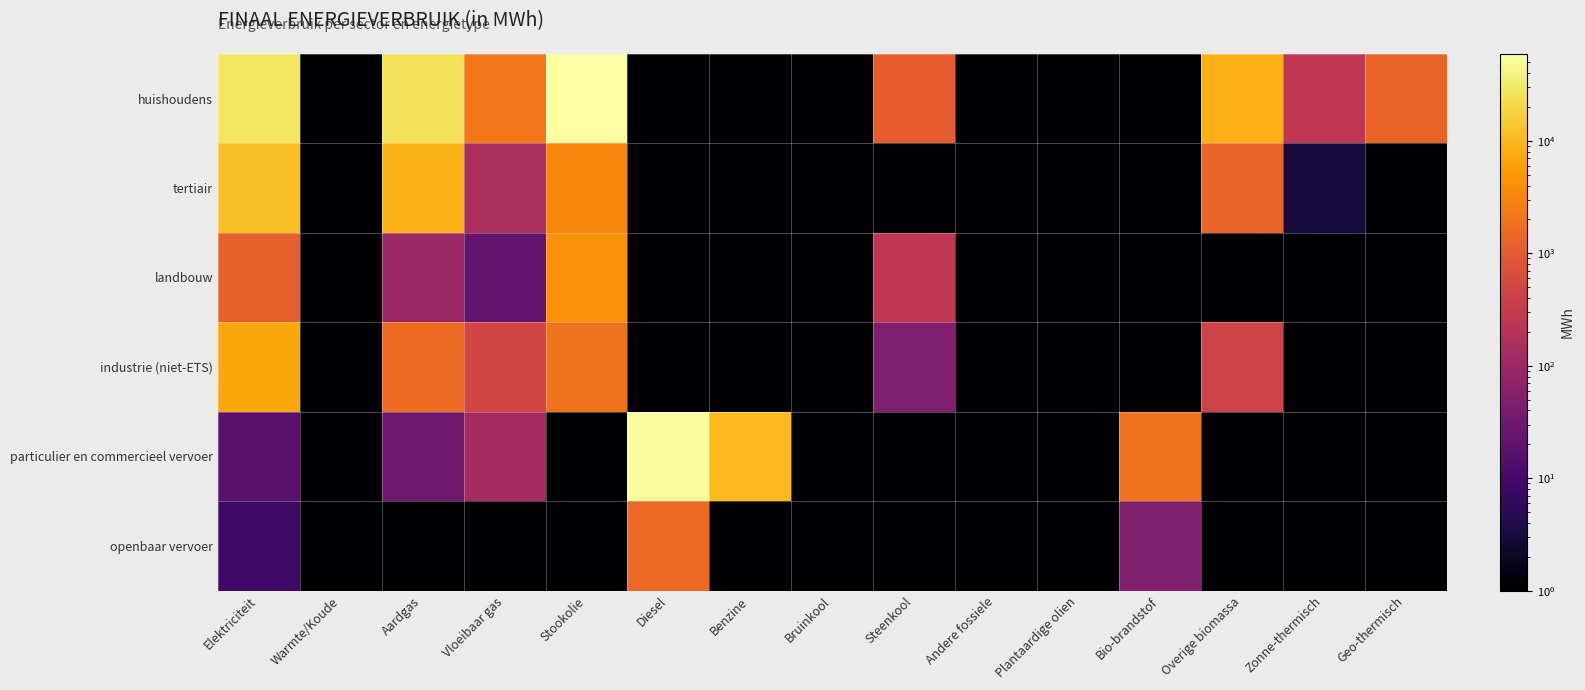

Which series has the largest total across all categories?

huishoudens